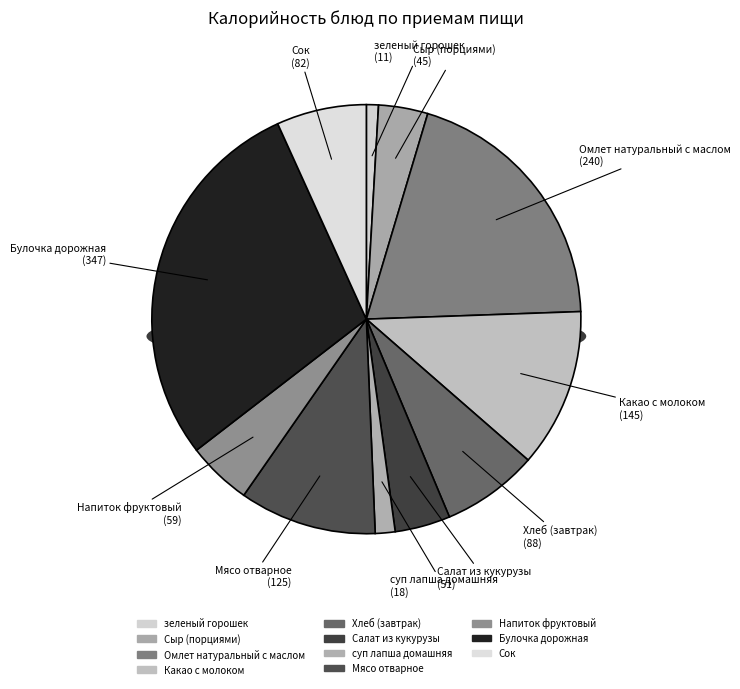

To the nearest percent, what is the combined percentage of Хлеб (завтрак) and Салат из кукурузы?

11%